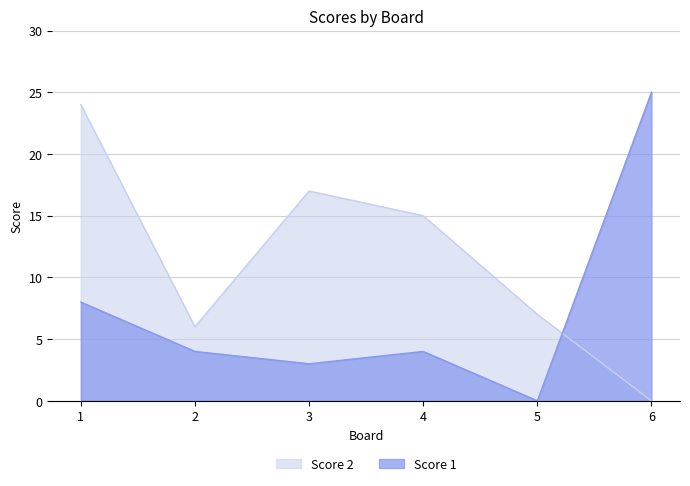

How many series are shown in this chart?

2